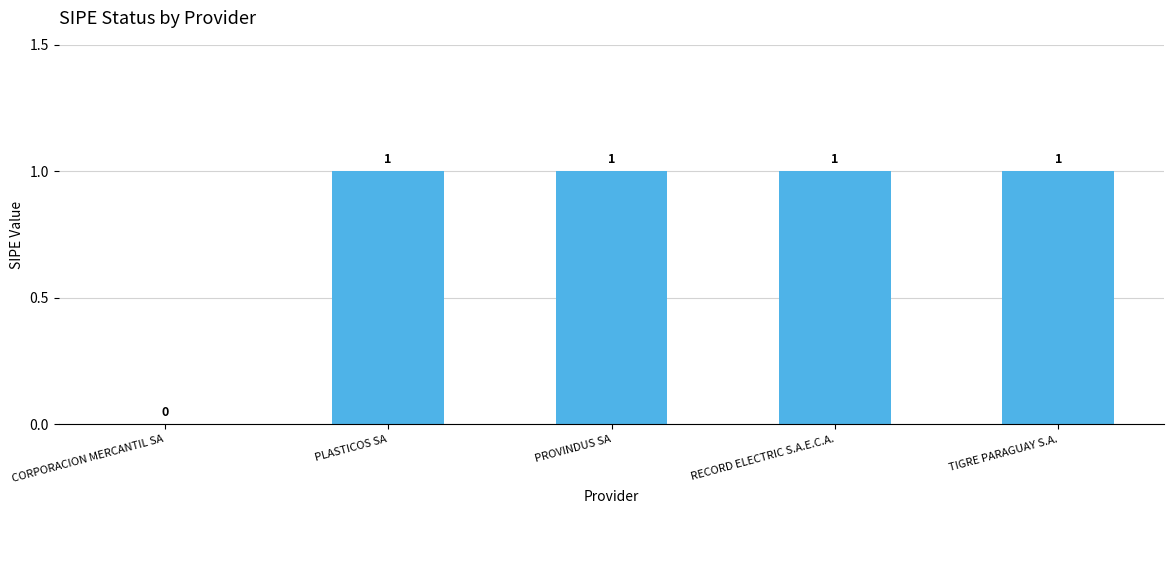

How many distinct data groups are displayed?

1